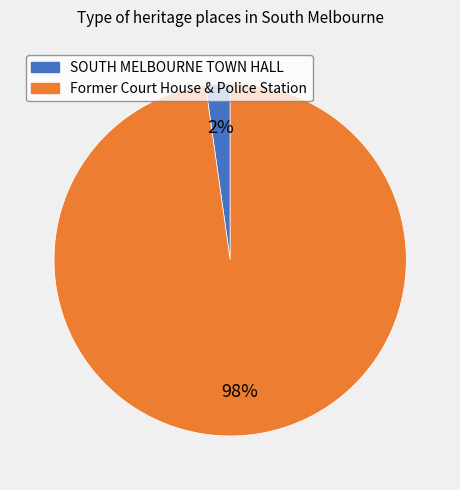

Which slice is the smallest?

SOUTH MELBOURNE TOWN HALL